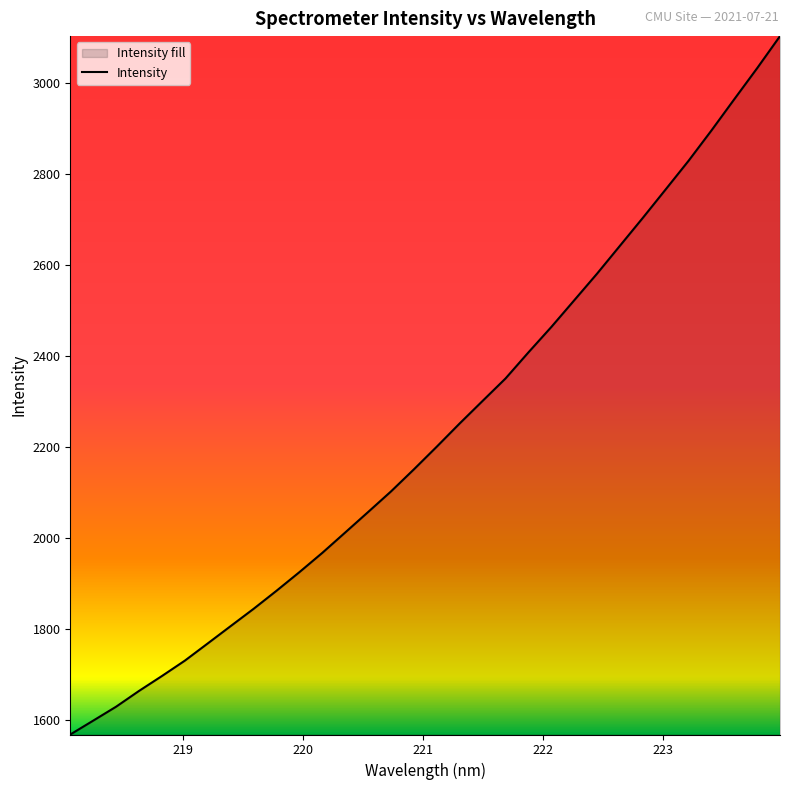

What is the difference between the maximum and minimum values?

1535.9